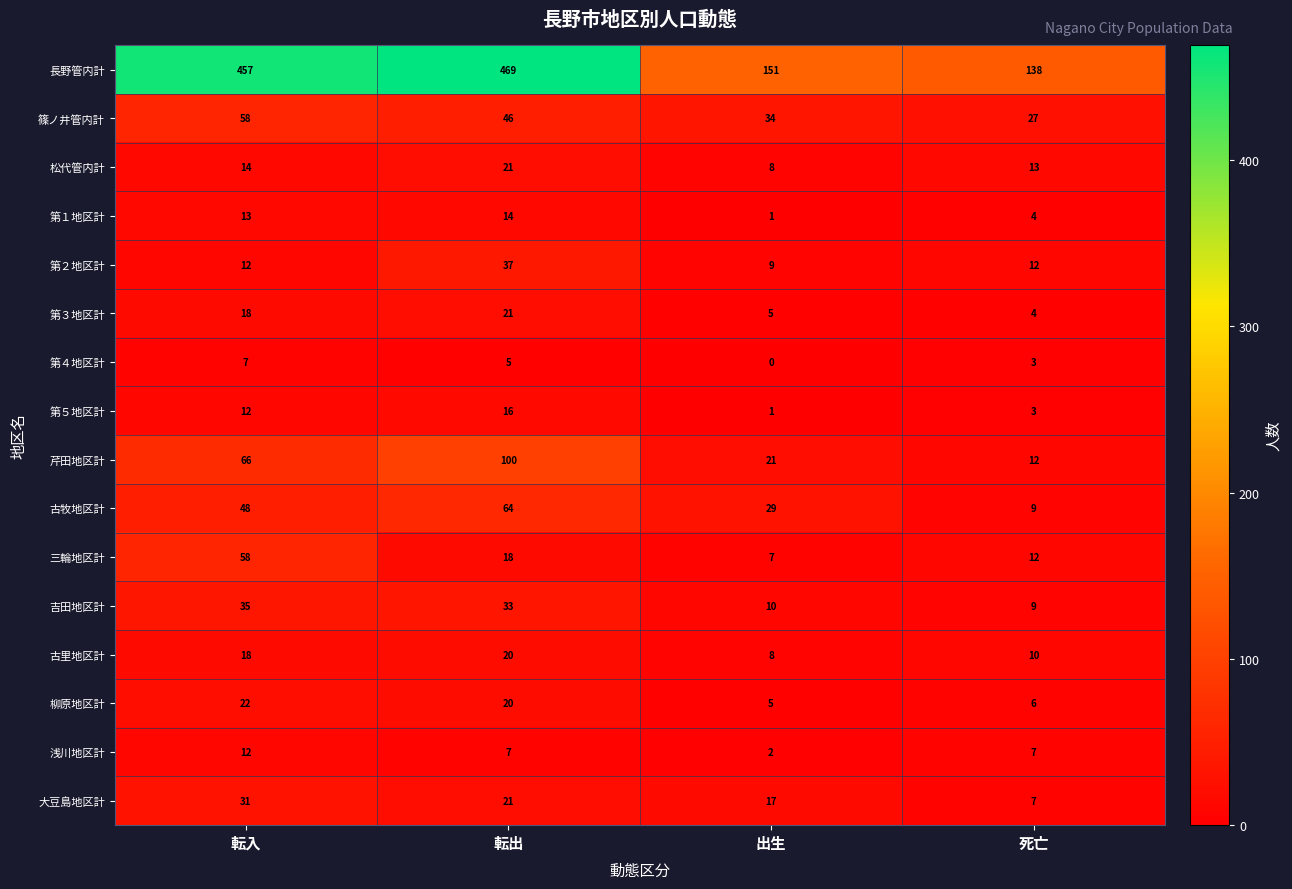

What is the sum of all 芹田地区計 values?

199